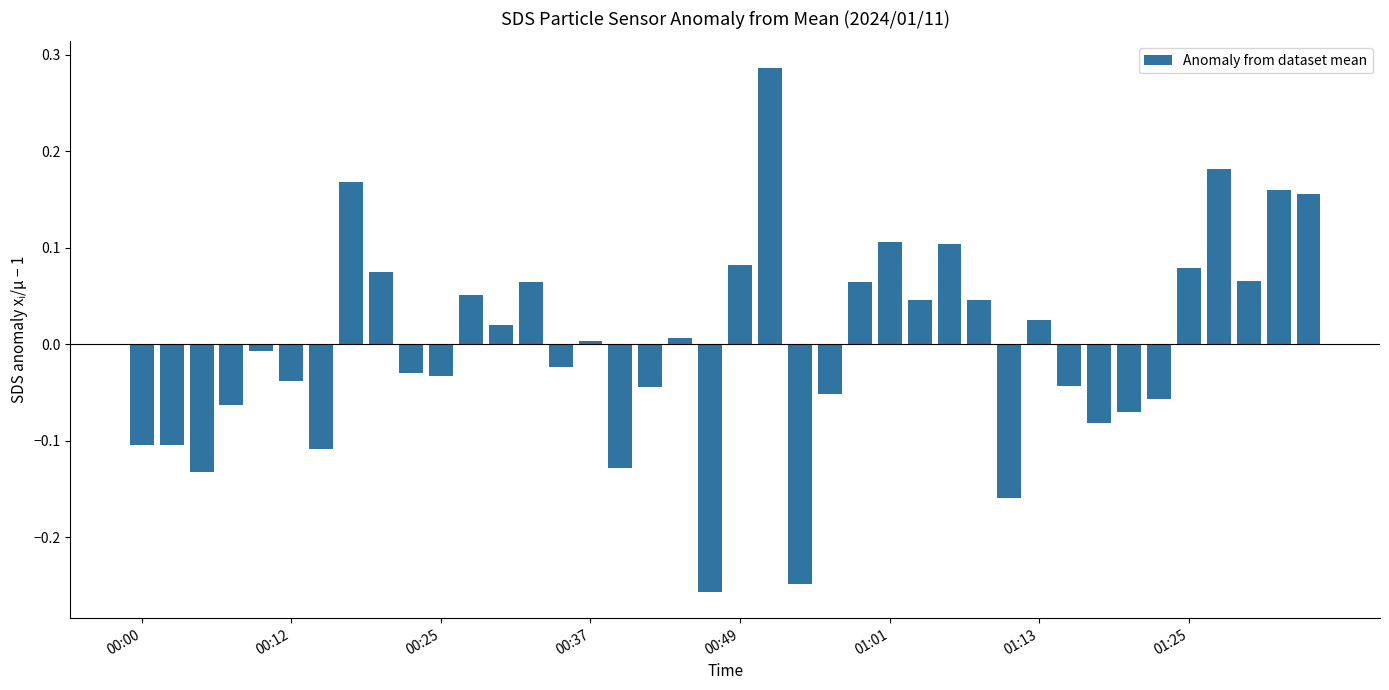

What is the difference between the maximum and minimum values?

0.5